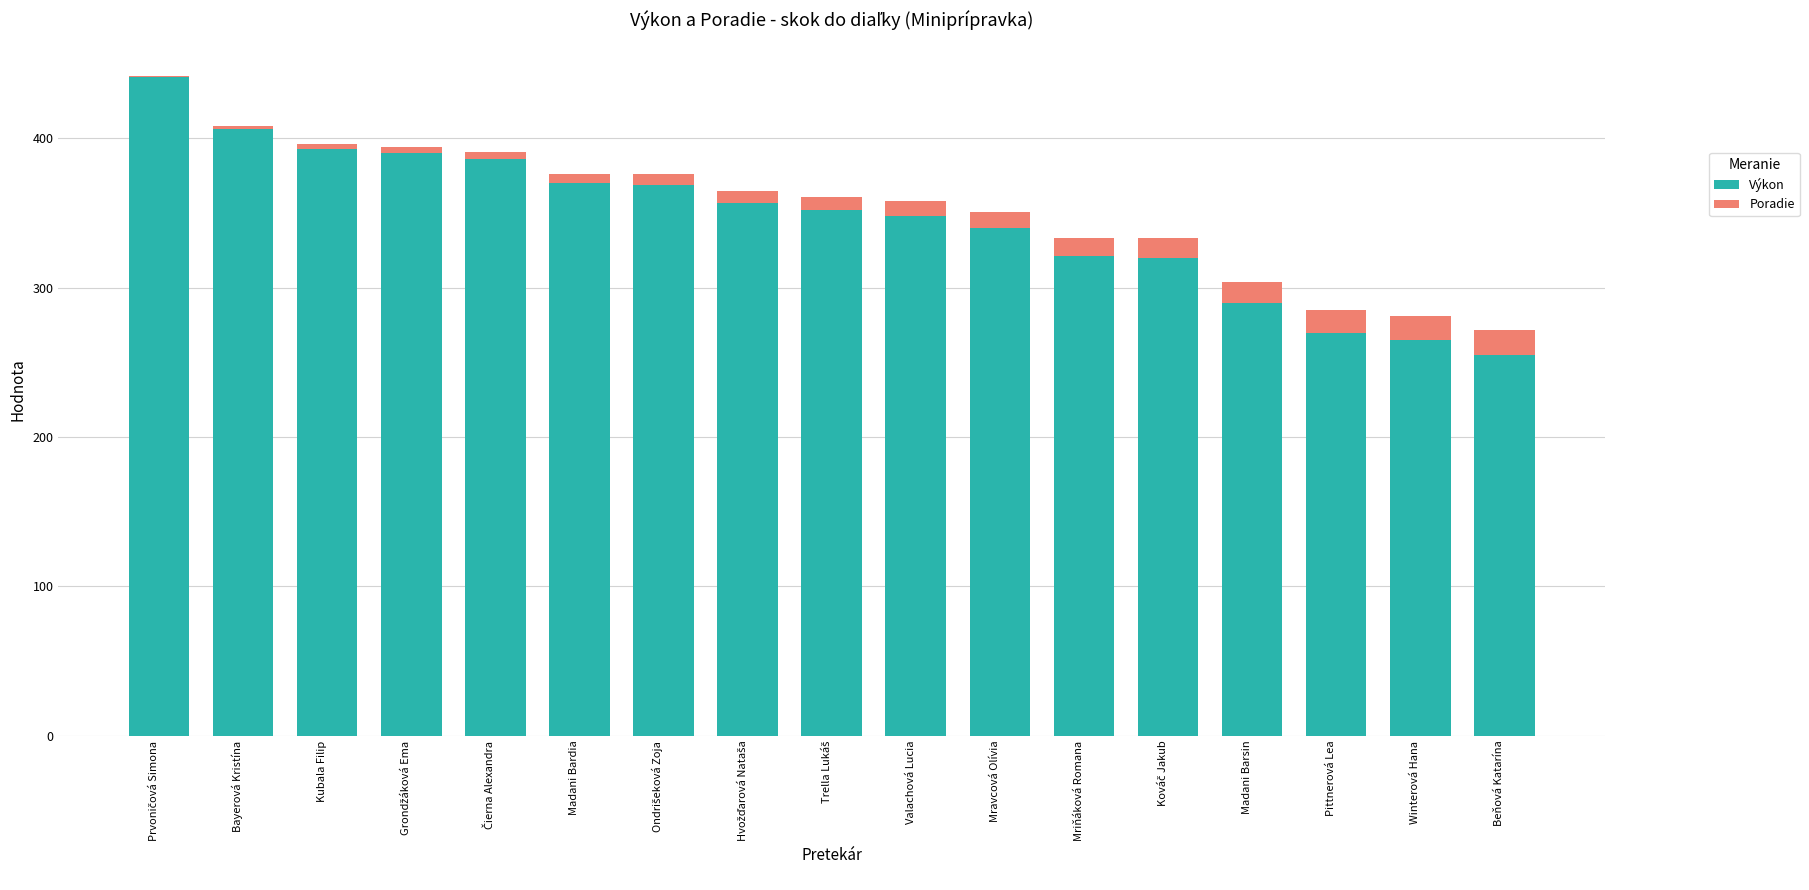

What is the sum of all Výkon values?

5873